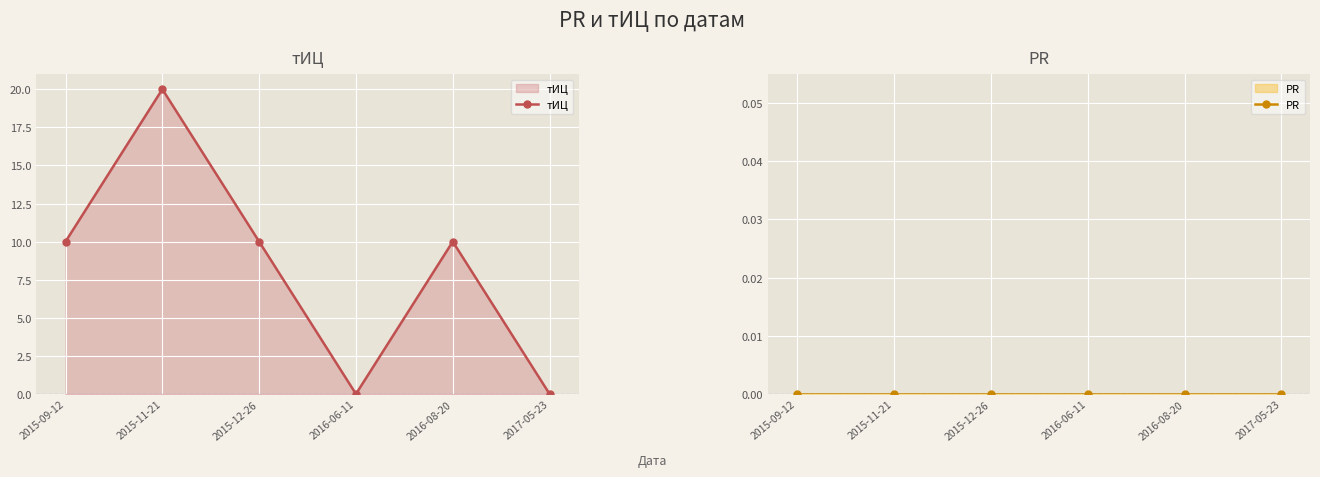

Which has a higher value, 2016-08-20 or 2016-06-11?

2016-08-20